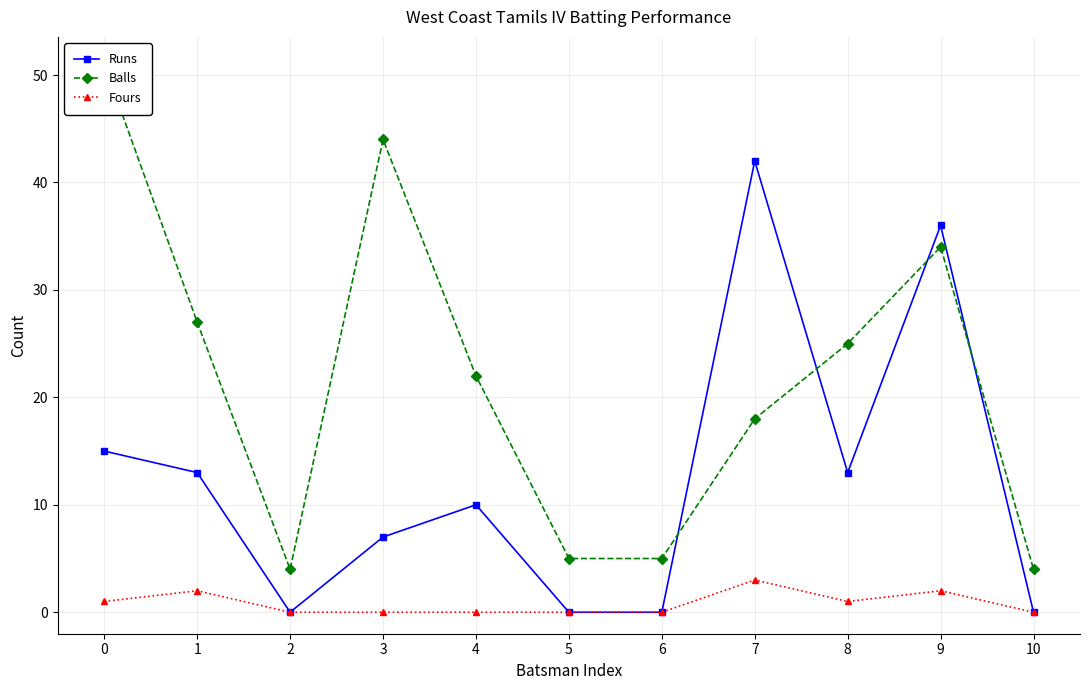

Between 6 and 9, which series saw the biggest shift?

Runs